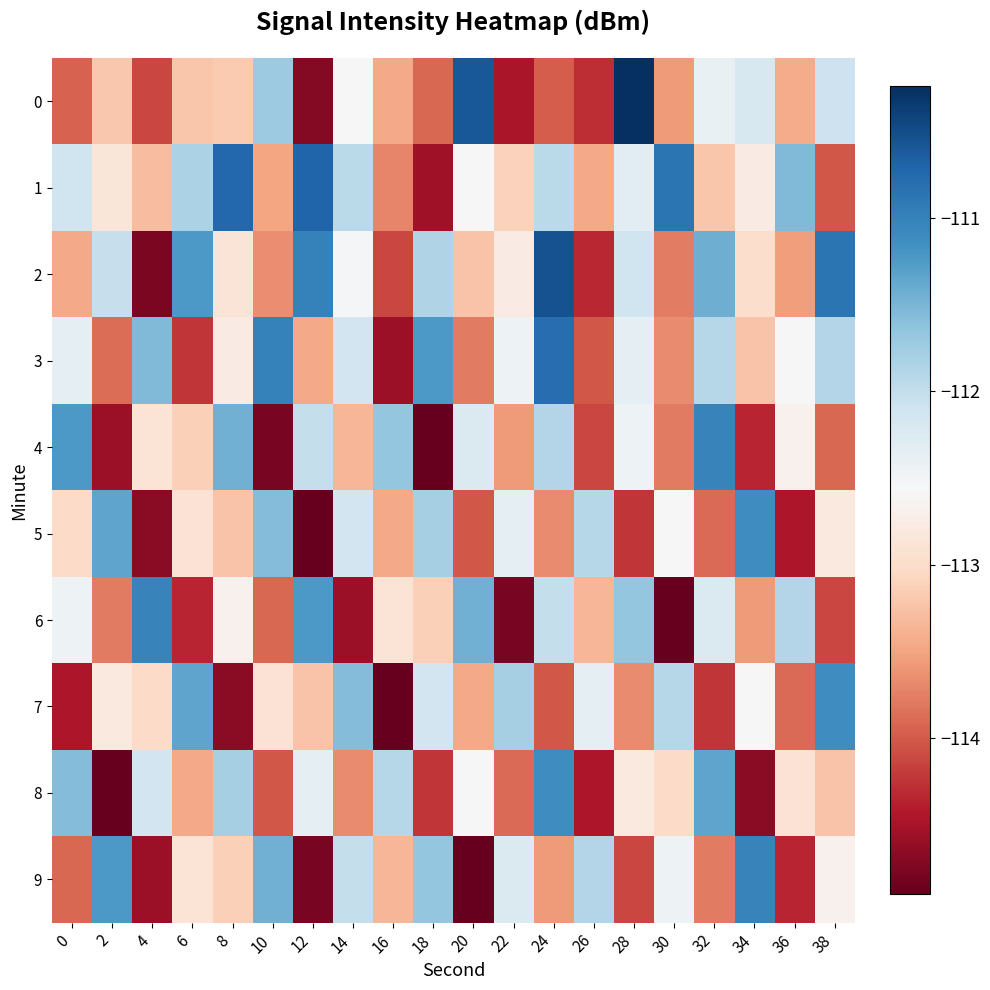

Reading left to right, transcribe all the data shown in this chart.

0: 0=-113.9	2=-113.2	4=-114.1	6=-113.2	8=-113.2	10=-111.7	12=-114.7	14=-112.6	16=-113.4	18=-113.9	20=-110.6	22=-114.5	24=-114.0	26=-114.3	28=-110.2	30=-113.6	32=-112.4	34=-112.2	36=-113.4	38=-112.1
1: 0=-112.1	2=-112.9	4=-113.3	6=-111.8	8=-110.7	10=-113.5	12=-110.7	14=-111.9	16=-113.7	18=-114.6	20=-112.6	22=-113.1	24=-111.9	26=-113.5	28=-112.3	30=-110.9	32=-113.2	34=-112.8	36=-111.5	38=-114.0
2: 0=-113.5	2=-112.0	4=-114.8	6=-111.2	8=-112.9	10=-113.7	12=-111.0	14=-112.5	16=-114.1	18=-111.9	20=-113.2	22=-112.8	24=-110.5	26=-114.3	28=-112.1	30=-113.8	32=-111.4	34=-113.0	36=-113.5	38=-110.9
3: 0=-112.3	2=-113.9	4=-111.5	6=-114.2	8=-112.8	10=-111.0	12=-113.5	14=-112.1	16=-114.6	18=-111.2	20=-113.8	22=-112.5	24=-110.8	26=-114.0	28=-112.3	30=-113.7	32=-111.9	34=-113.2	36=-112.6	38=-111.9
4: 0=-111.2	2=-114.6	4=-112.9	6=-113.1	8=-111.5	10=-114.8	12=-112.0	14=-113.3	16=-111.7	18=-114.9	20=-112.2	22=-113.6	24=-111.9	26=-114.1	28=-112.5	30=-113.8	32=-111.0	34=-114.3	36=-112.7	38=-113.9
5: 0=-113.0	2=-111.3	4=-114.7	6=-112.9	8=-113.2	10=-111.6	12=-114.9	14=-112.1	16=-113.5	18=-111.8	20=-114.0	22=-112.3	24=-113.7	26=-111.9	28=-114.2	30=-112.6	32=-113.9	34=-111.1	36=-114.5	38=-112.8
6: 0=-112.5	2=-113.8	4=-111.0	6=-114.3	8=-112.7	10=-113.9	12=-111.2	14=-114.6	16=-112.9	18=-113.1	20=-111.5	22=-114.8	24=-112.0	26=-113.3	28=-111.7	30=-114.9	32=-112.2	34=-113.6	36=-111.9	38=-114.1
7: 0=-114.5	2=-112.8	4=-113.0	6=-111.3	8=-114.7	10=-112.9	12=-113.2	14=-111.6	16=-114.9	18=-112.1	20=-113.5	22=-111.8	24=-114.0	26=-112.3	28=-113.7	30=-111.9	32=-114.2	34=-112.6	36=-113.9	38=-111.1
8: 0=-111.6	2=-114.9	4=-112.1	6=-113.5	8=-111.8	10=-114.0	12=-112.3	14=-113.7	16=-111.9	18=-114.2	20=-112.6	22=-113.9	24=-111.1	26=-114.5	28=-112.8	30=-113.0	32=-111.3	34=-114.7	36=-112.9	38=-113.2
9: 0=-113.9	2=-111.2	4=-114.6	6=-112.9	8=-113.1	10=-111.5	12=-114.8	14=-112.0	16=-113.3	18=-111.7	20=-114.9	22=-112.2	24=-113.6	26=-111.9	28=-114.1	30=-112.5	32=-113.8	34=-111.0	36=-114.3	38=-112.7